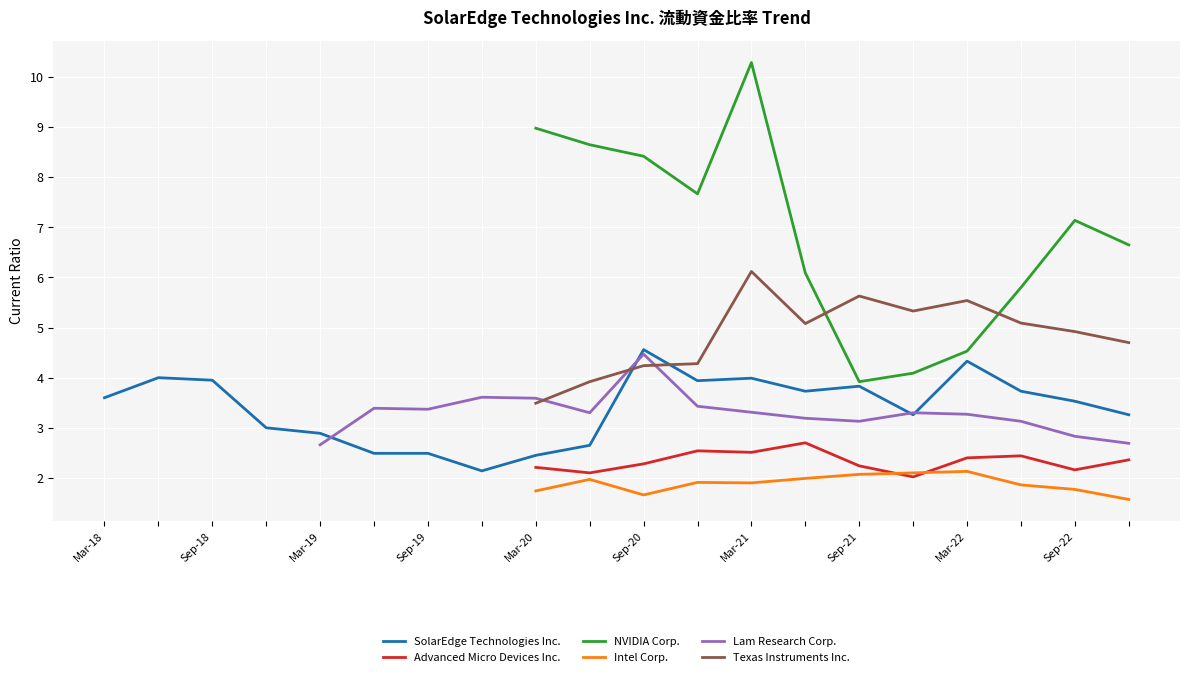

The value of SolarEdge Technologies Inc. at Sep-18 is 4.0. True or false?

True